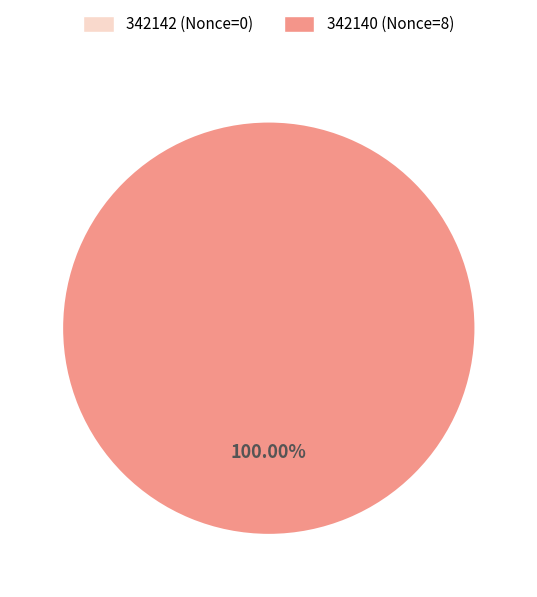

Is the sum of 342142 and 342140 greater than half?

Yes